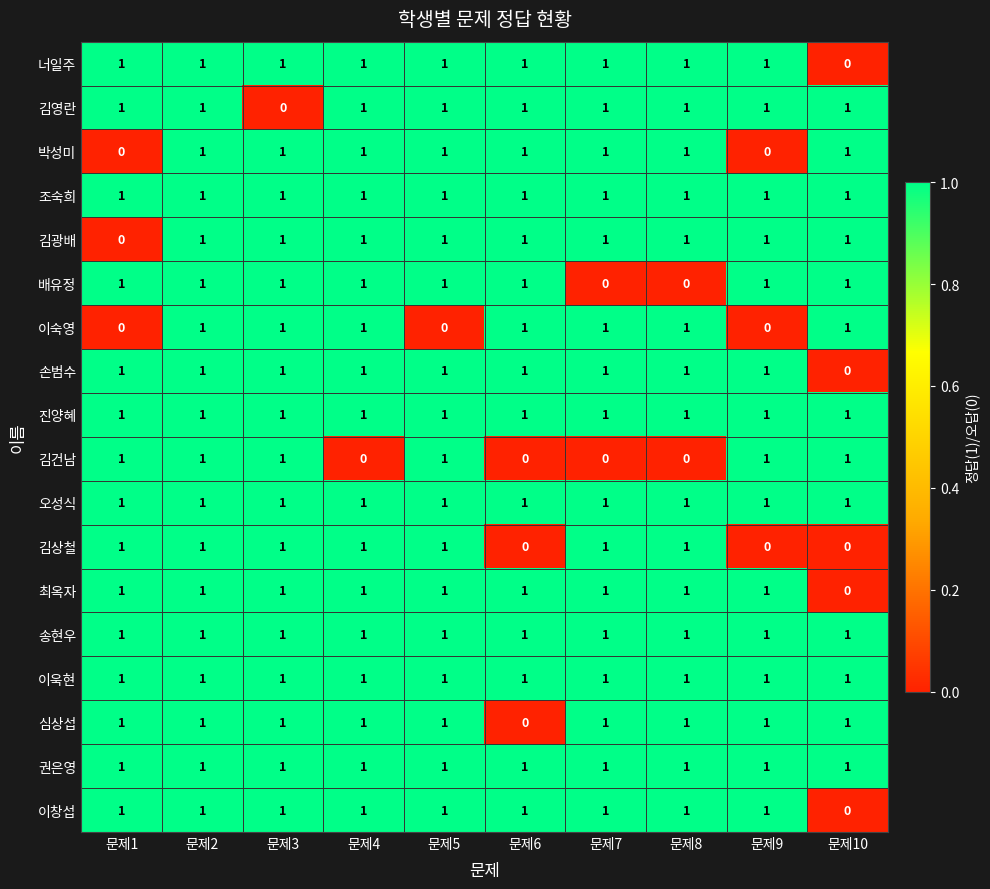

The 최옥자 series shows 1 at 문제5. True or false?

True